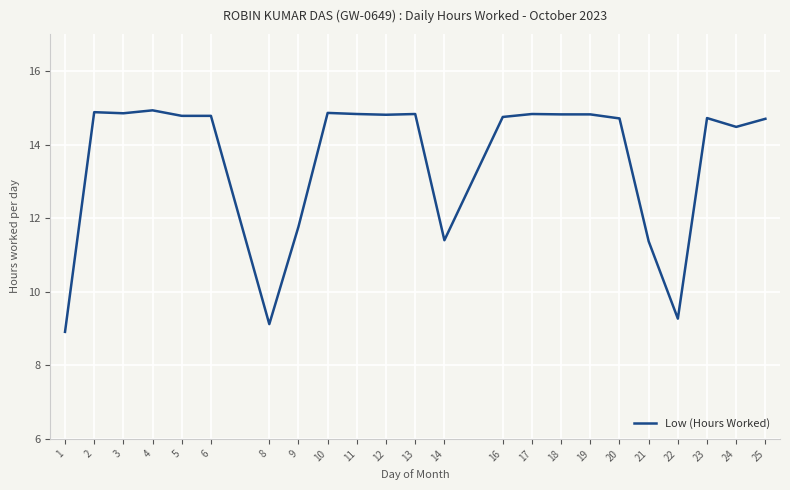

Approximately how many times larger is the value at 19 compared to 14?

1.3